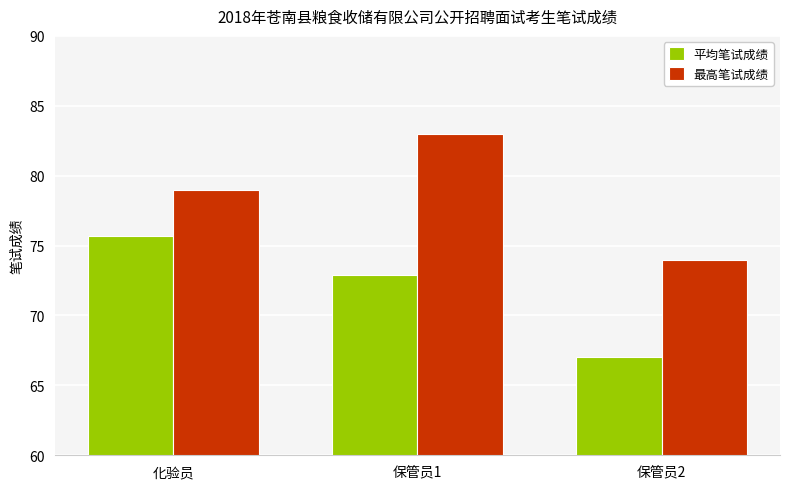

Which category has the highest value across all series?

保管员1